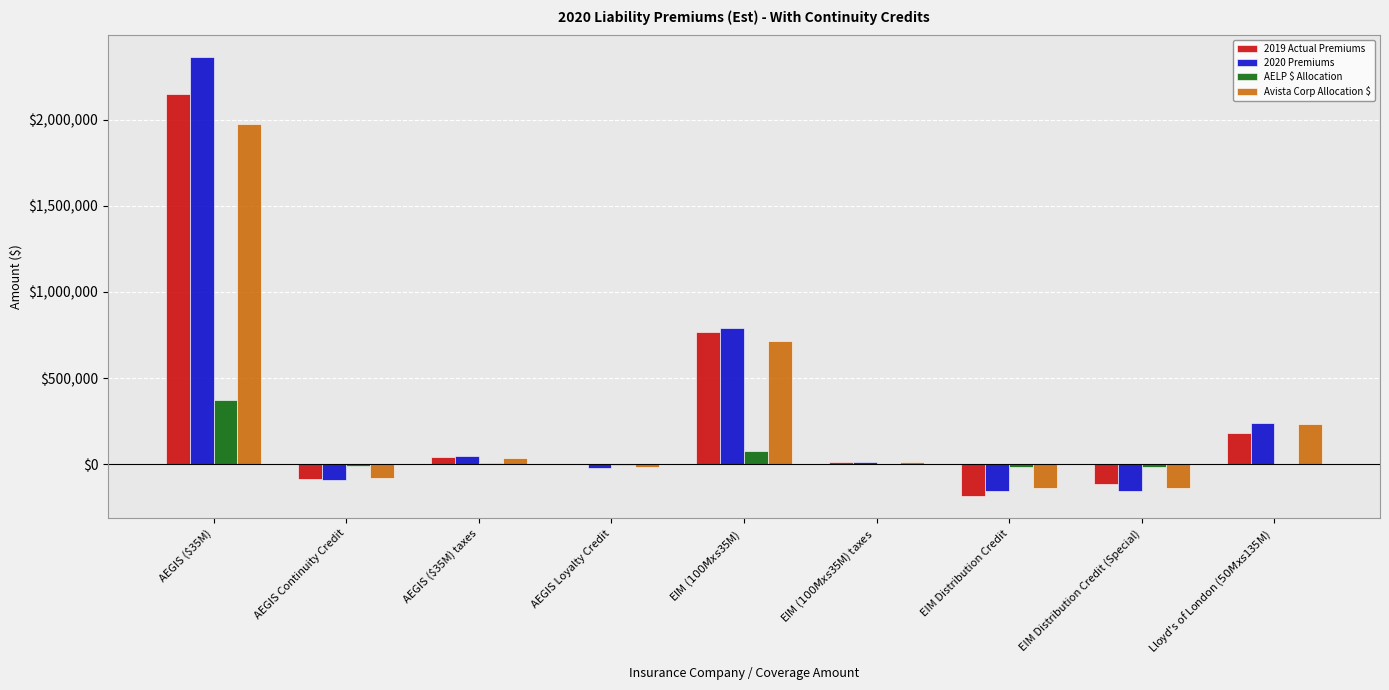

At which category is the sum across all series the highest?

AEGIS ($35M)